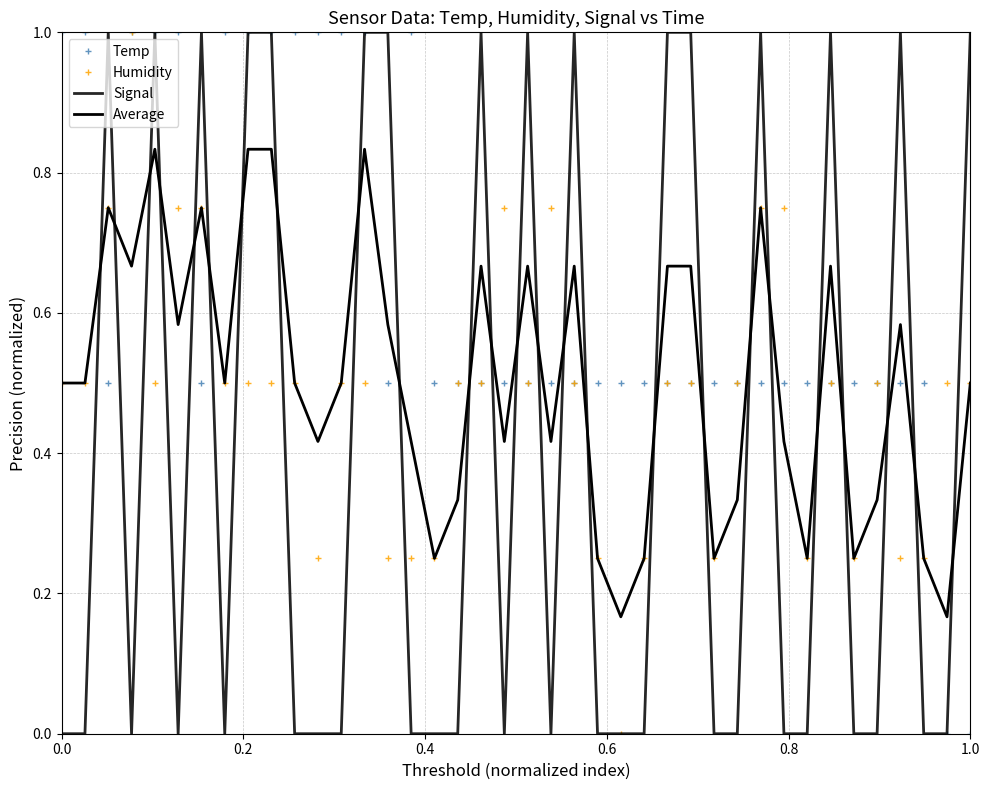

How many data points in Signal are above 0?

16